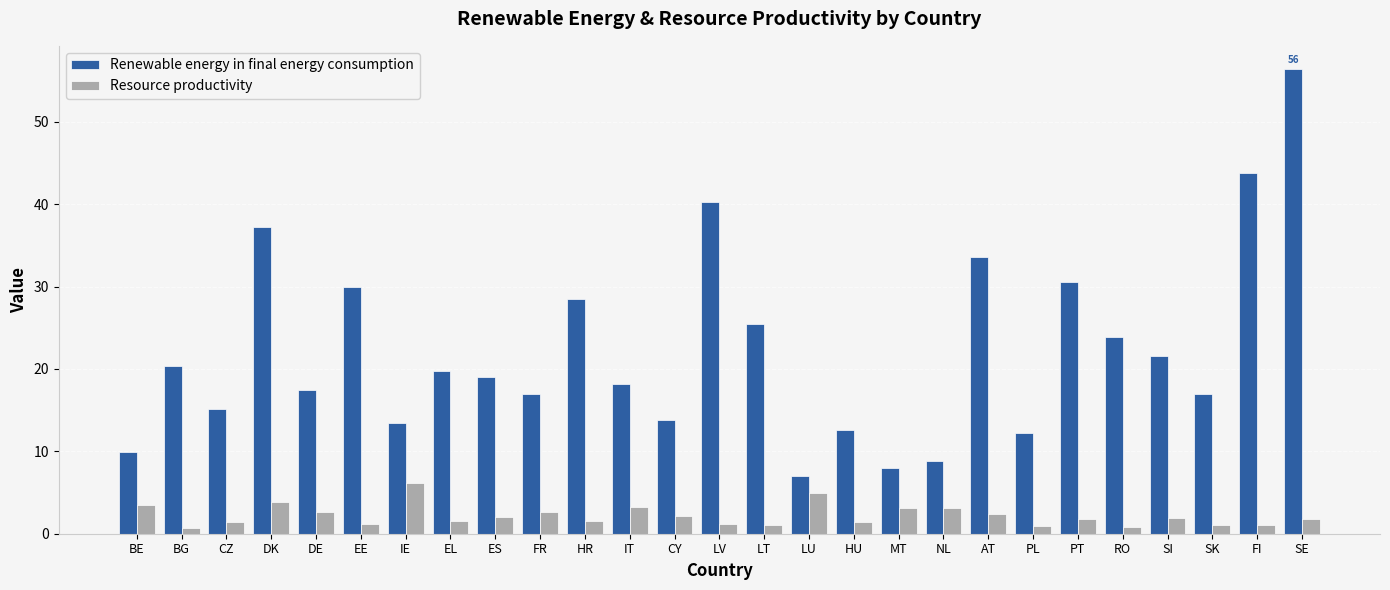

What is the spread (max minus min) of values at EE?

28.9